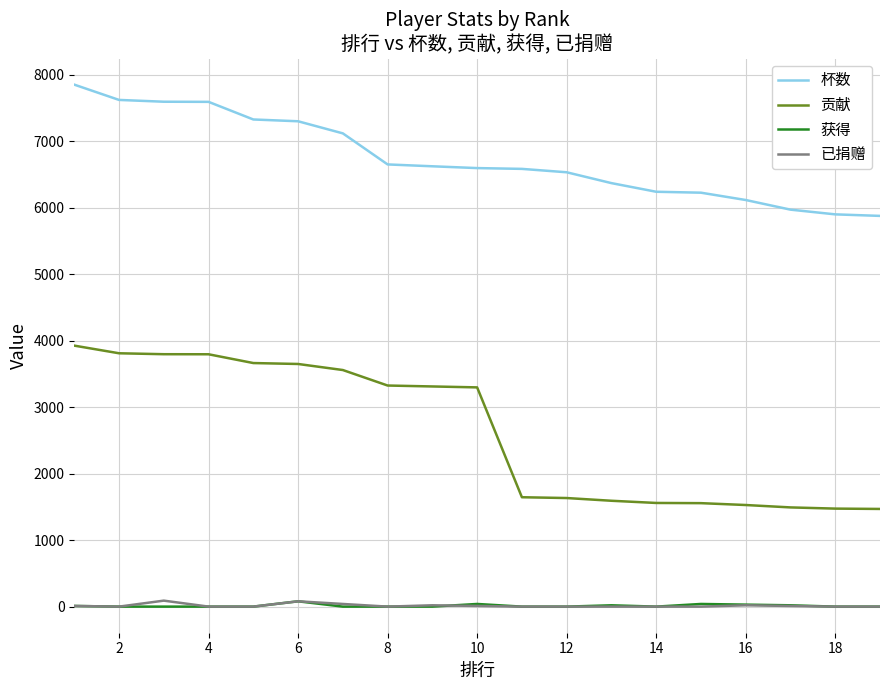

Which series has the largest total across all categories?

杯数